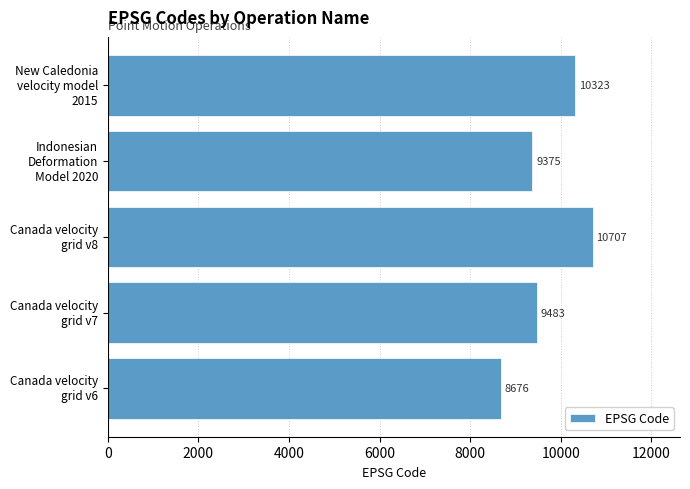

What is the maximum value shown in the chart?

10707